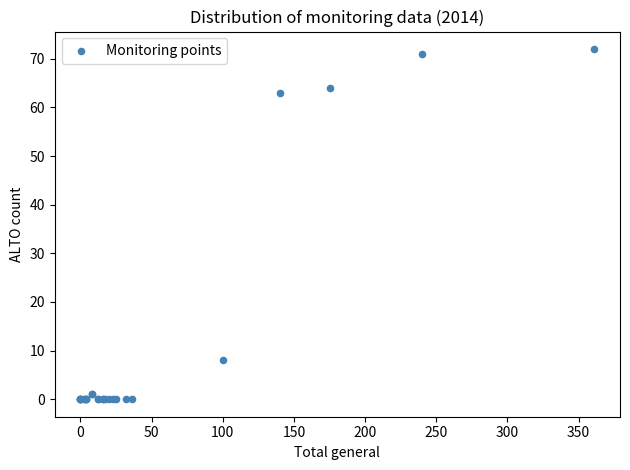

What Y value in the scatter plot is closest to 36?

63